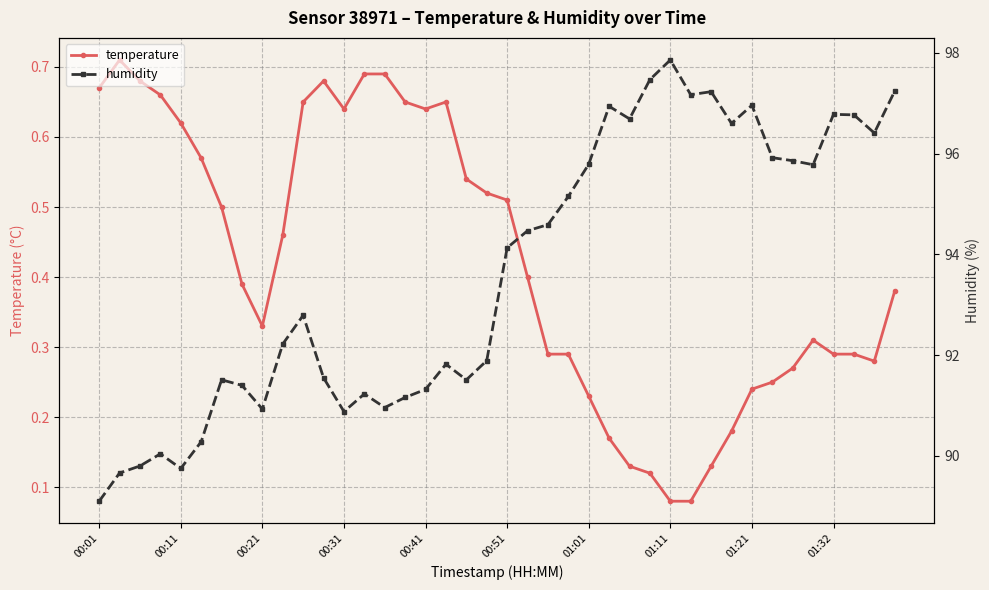

Read the temperature value at 19.

0.5